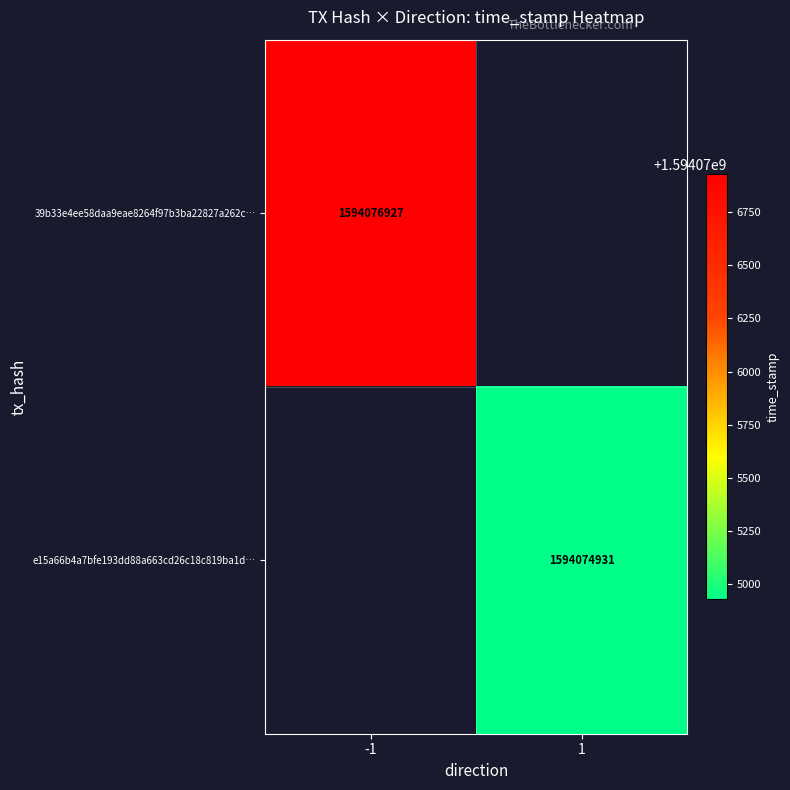

True or false: 39b33e4ee58daa9eae8264f97b3ba22827a262c… has a value of 2520861878 at -1.

False